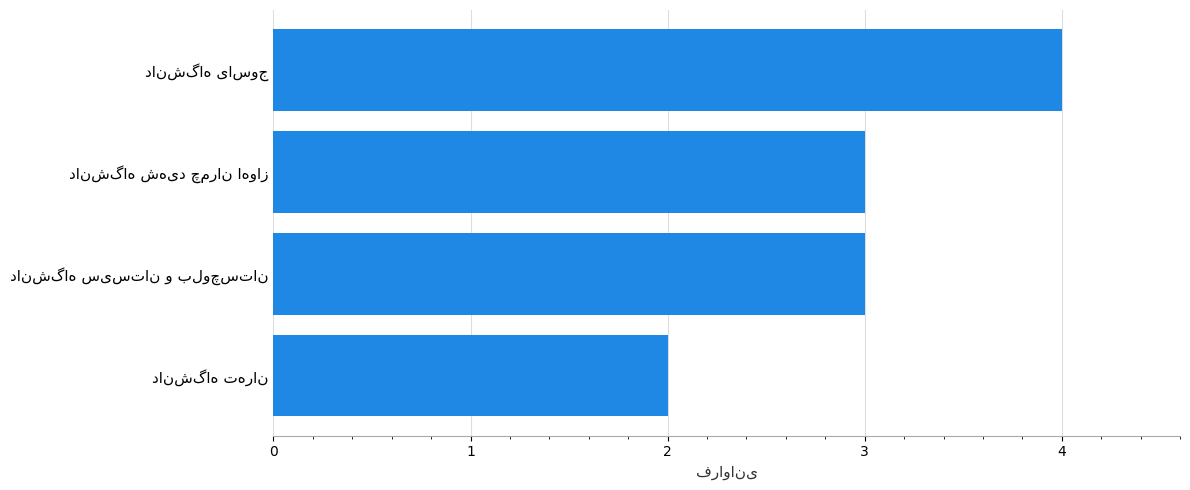

What is the maximum value shown in the chart?

4